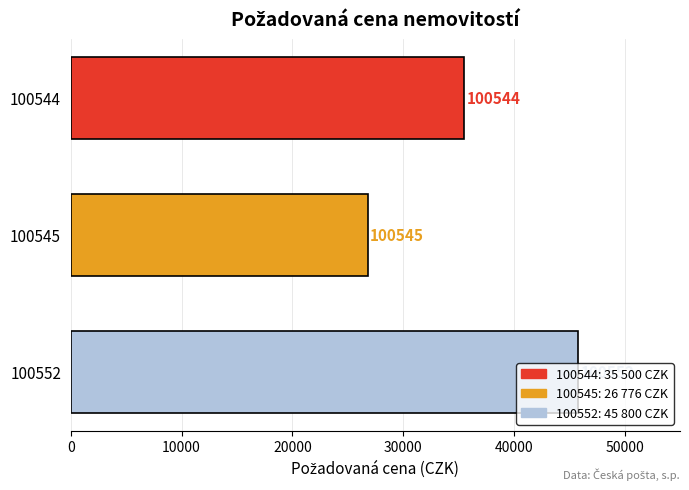

How many values are between 26776 and 45800?

3